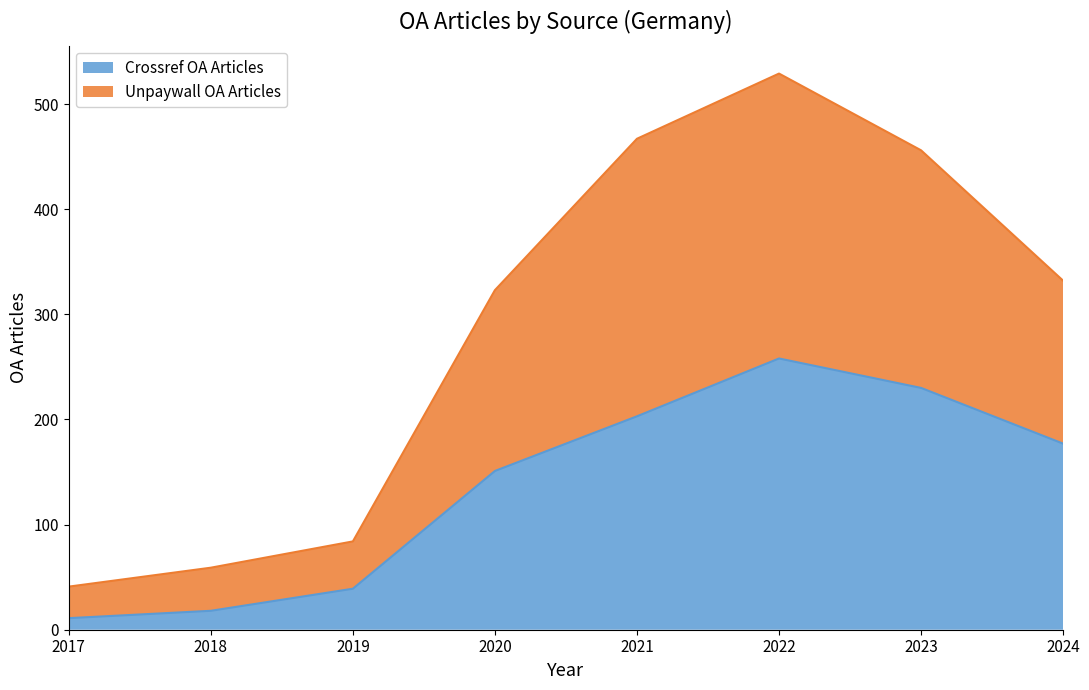

What is the difference between the highest and lowest values at 2023?

226